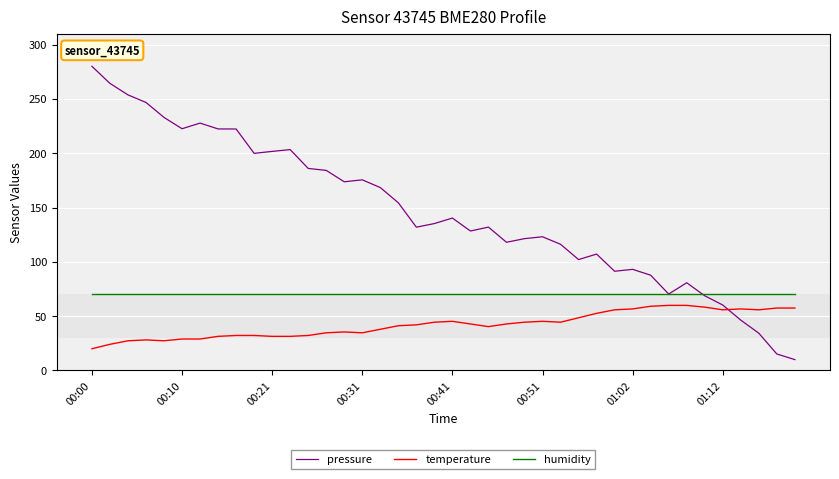

How many distinct data groups are displayed?

3